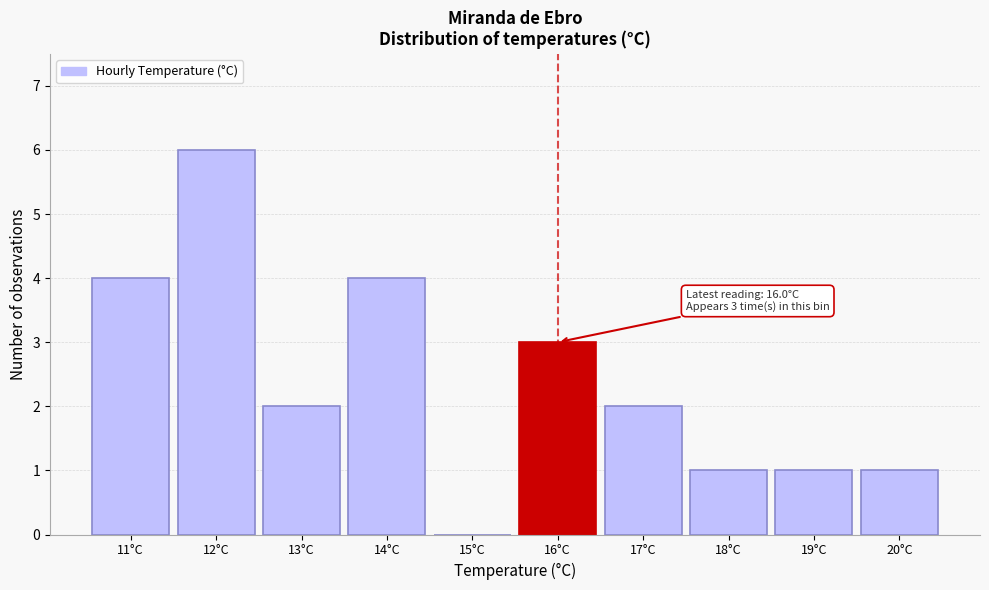

Reading right to left, transcribe all the data shown in this chart.

20°C=1	19°C=1	18°C=1	17°C=2	16°C=3	15°C=0	14°C=4	13°C=2	12°C=6	11°C=4